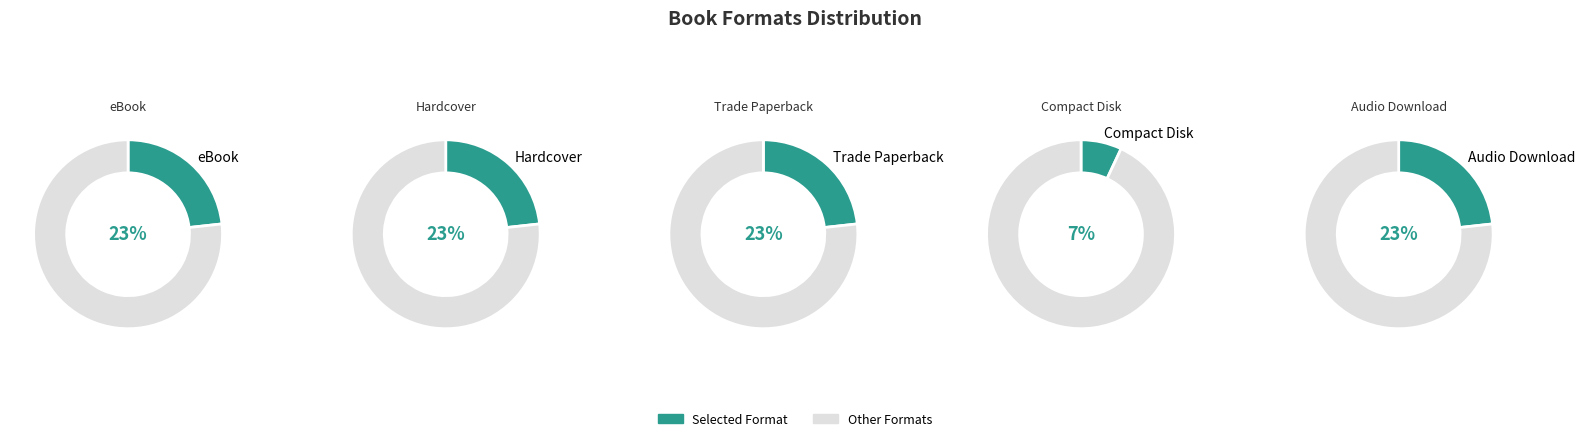

Which slice is the largest?

eBook